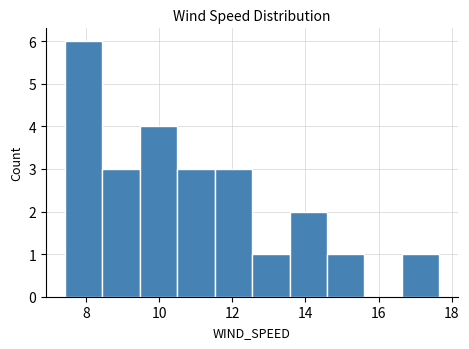

Reading left to right, transcribe this chart: for each bar, give the range it covers on the x-axis and its height. Neither the bar edges nor the heights are printed on the chart, so give them approximately, as read against the axes.

7.4 to 8.4: 6
8.4 to 9.4: 3
9.4 to 10.4: 4
10.4 to 11.6: 3
11.6 to 12.6: 3
12.6 to 13.6: 1
13.6 to 14.6: 2
14.6 to 15.6: 1
15.6 to 16.6: 0
16.6 to 17.6: 1